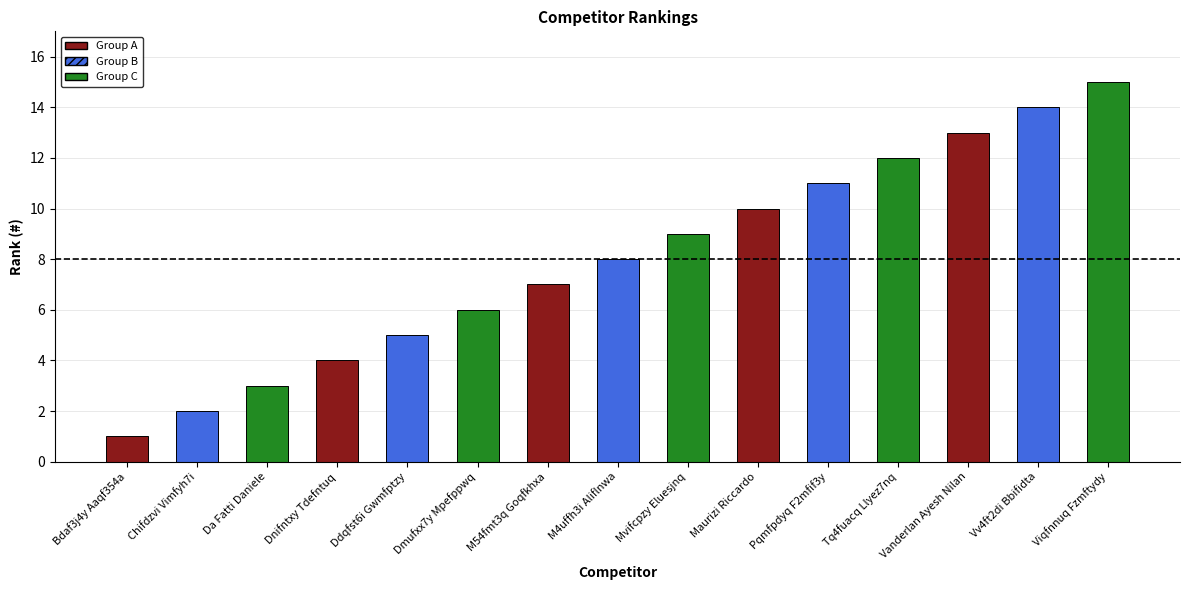

Between Maurizi Riccardo and Chifdzvi Vimfyh7i, which is larger?

Maurizi Riccardo